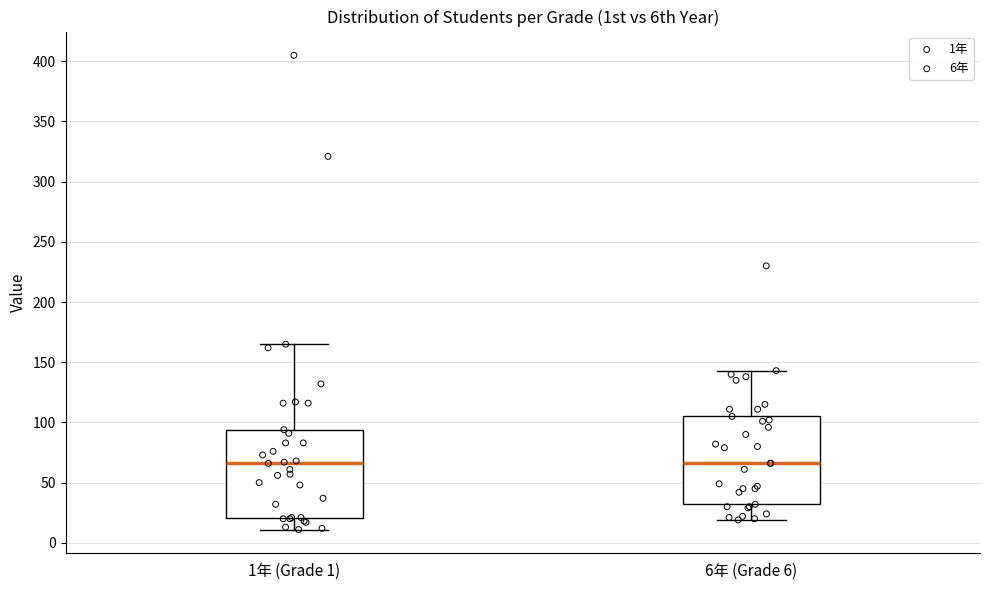

Reading left to right, read every box against the y-axis: the position of its median line, the range the box covers, and the ends of its whiskers. The values are not printed on the chart, so give them approximately, as read against the axis.

1年 (Grade 1): median 65, box 20 to 95, whiskers 10 to 165
6年 (Grade 6): median 65, box 30 to 105, whiskers 20 to 145